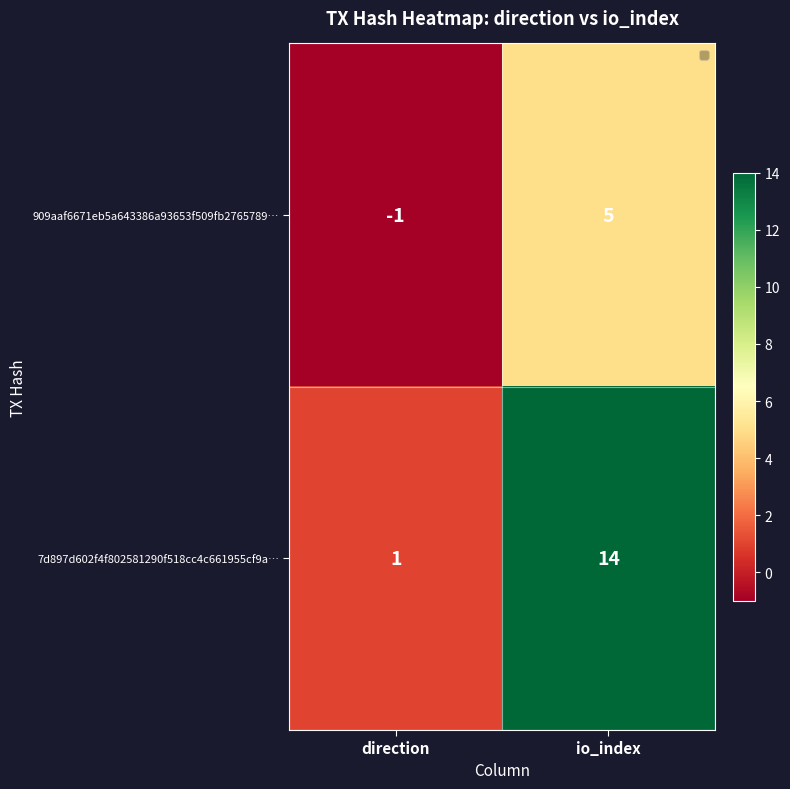

Between direction and io_index, which series saw the biggest shift?

7d897d602f4f802581290f518cc4c661955cf9a…